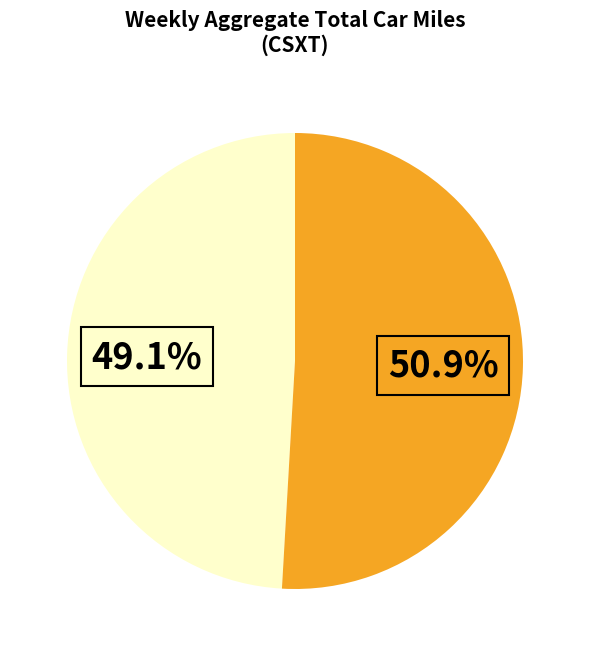

Count the number of slices in the pie.

2